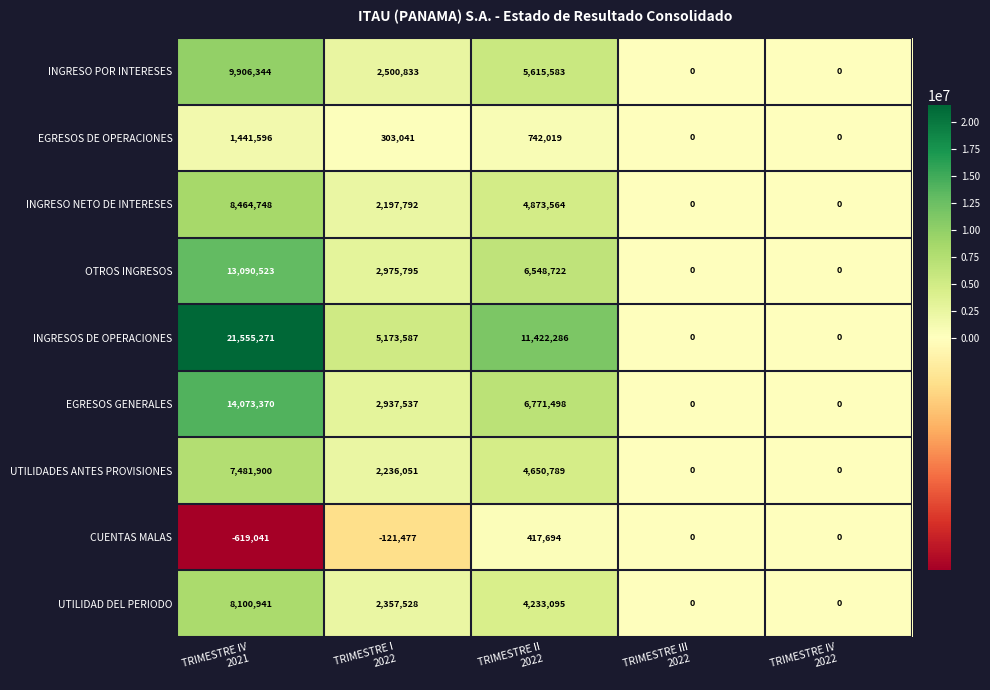

At which category does the chart reach its peak across all series?

TRIMESTRE IV
2021